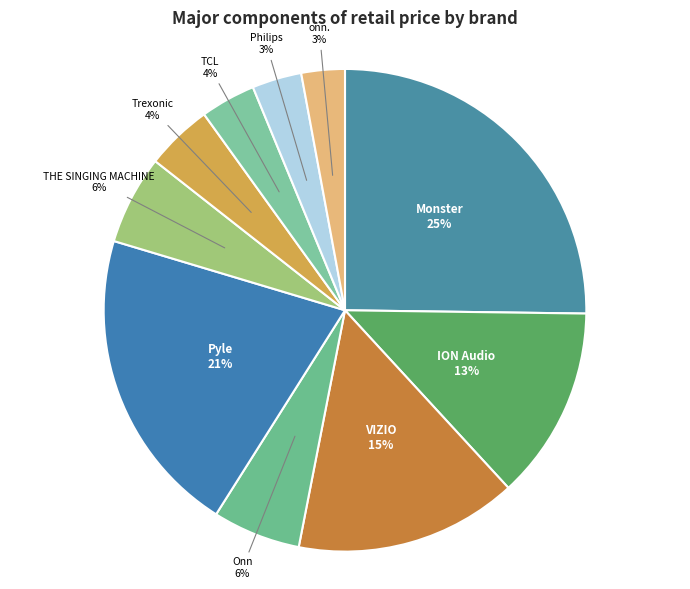

How many segments does this pie chart have?

10